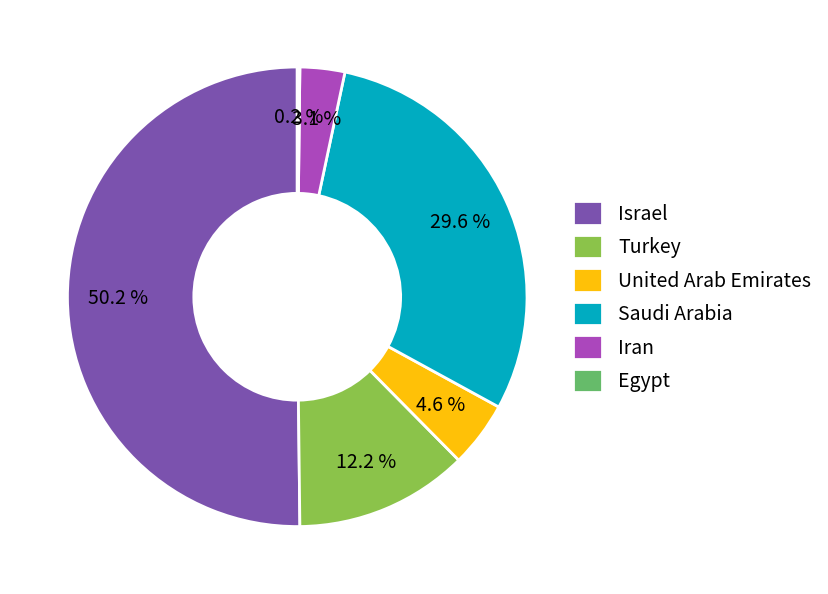

Combined, do Turkey and United Arab Emirates account for over 50%?

No